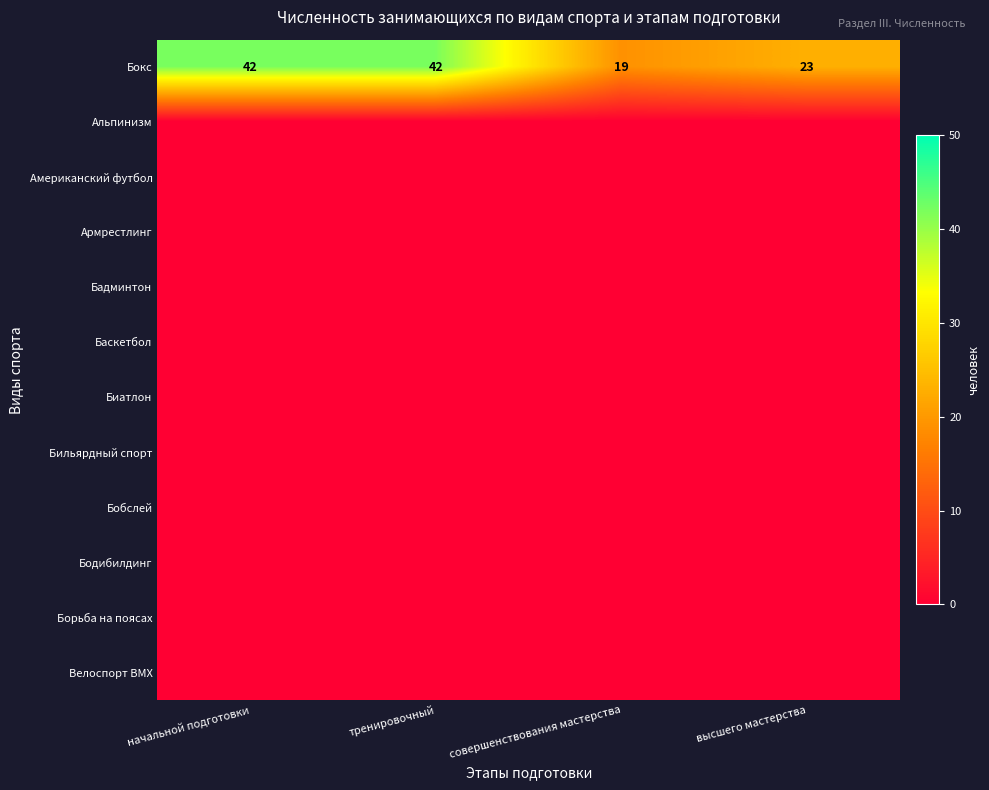

What is the difference between the second highest and minimum values in the Бокс series?

23